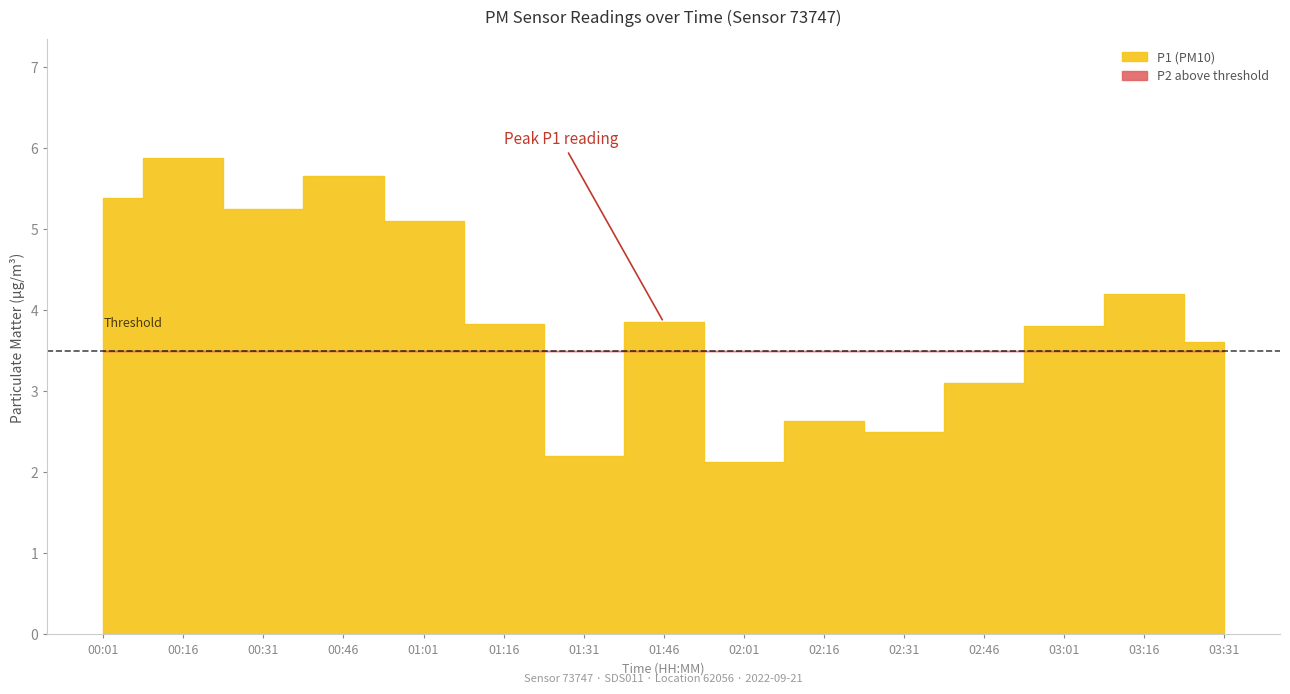

What are all the series names shown in the legend?

P1, P2